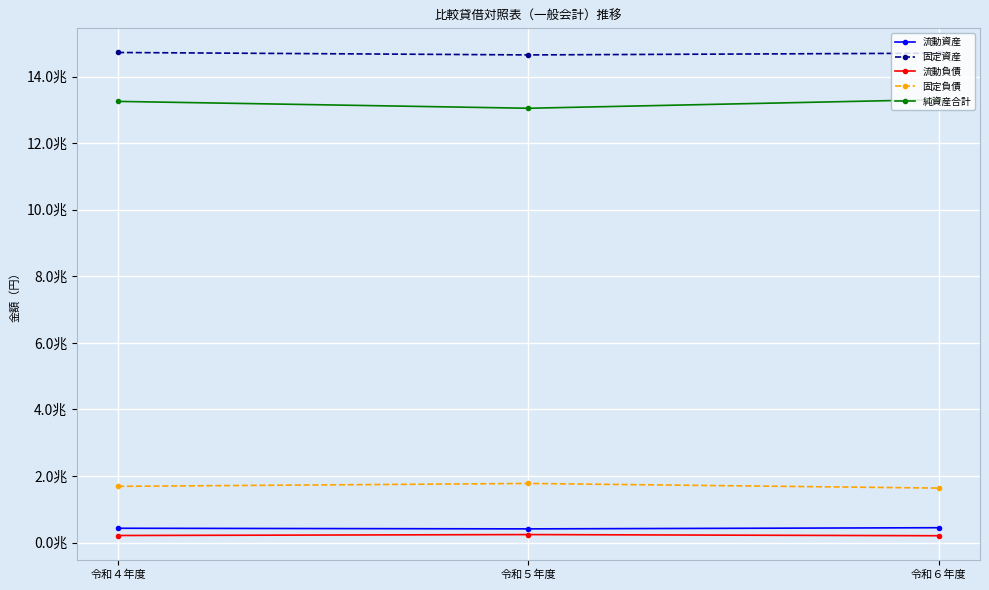

List the labels in order of 流動資産 value, smallest first.

令和５年度, 令和４年度, 令和６年度